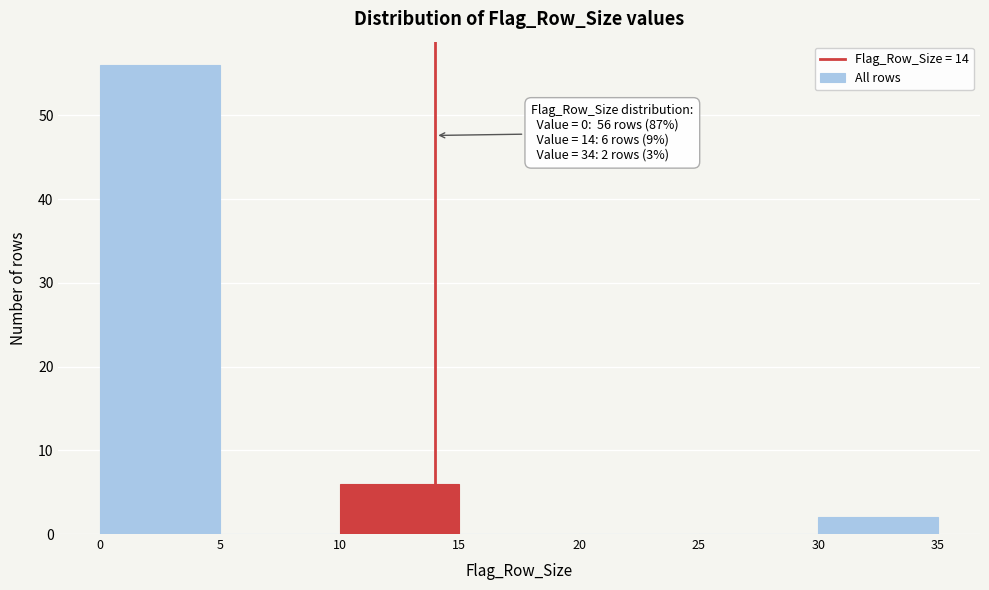

Which range on the x-axis has the tallest bar?

0 to 5